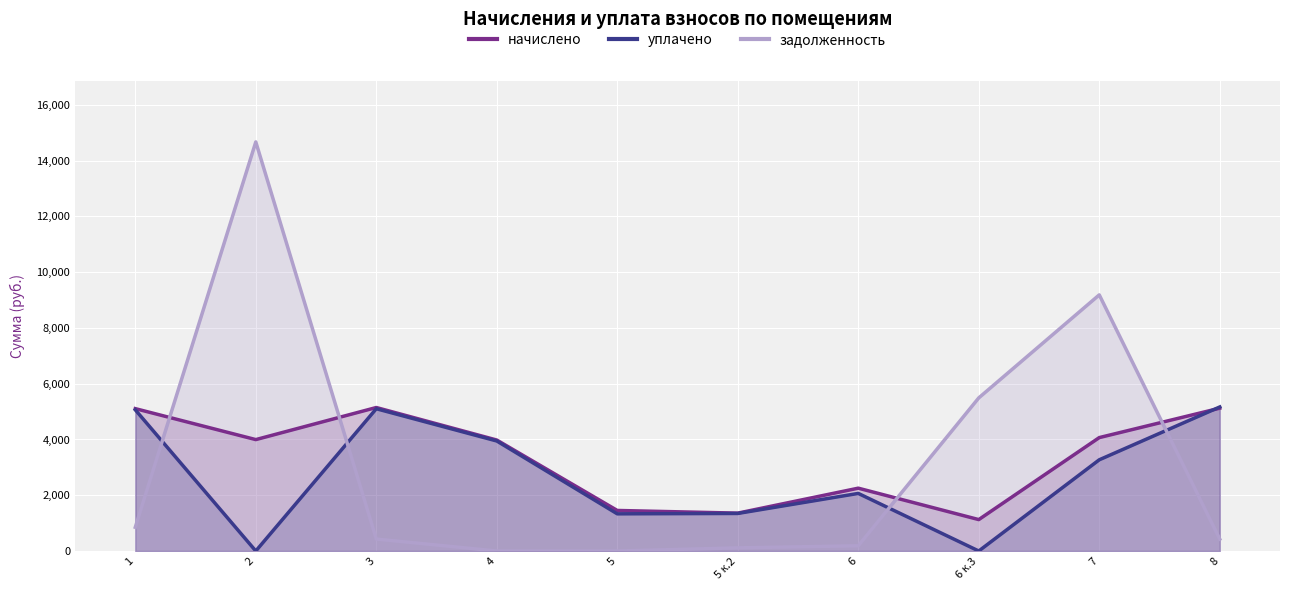

How many data points in уплачено are less than 3271?

5